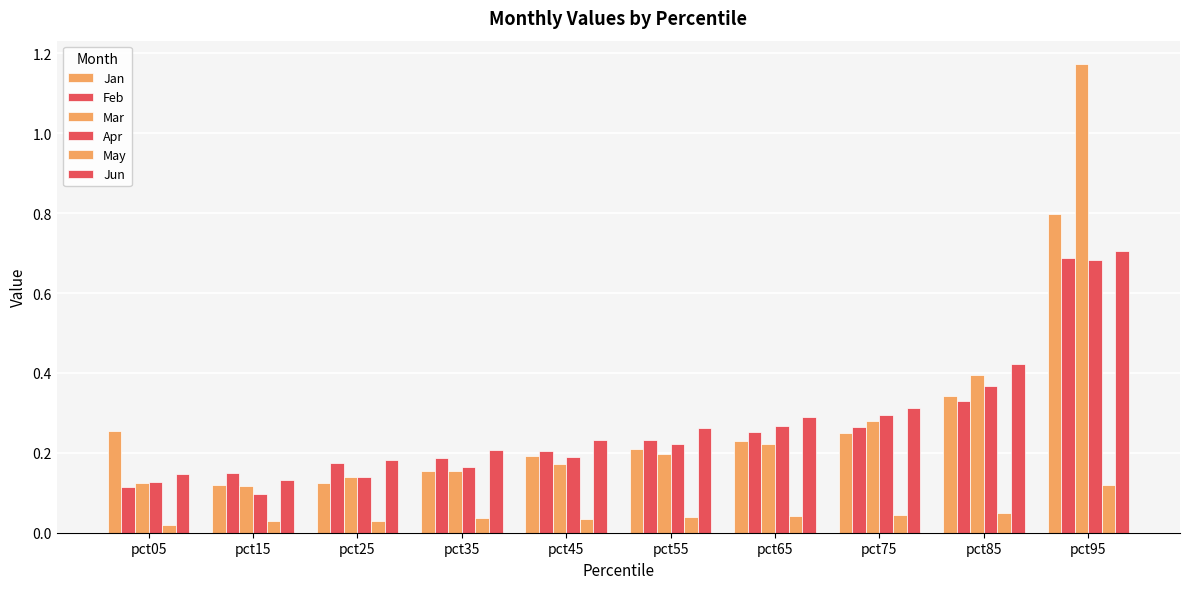

What is the difference between the maximum and second lowest values in the Jun series?

0.6